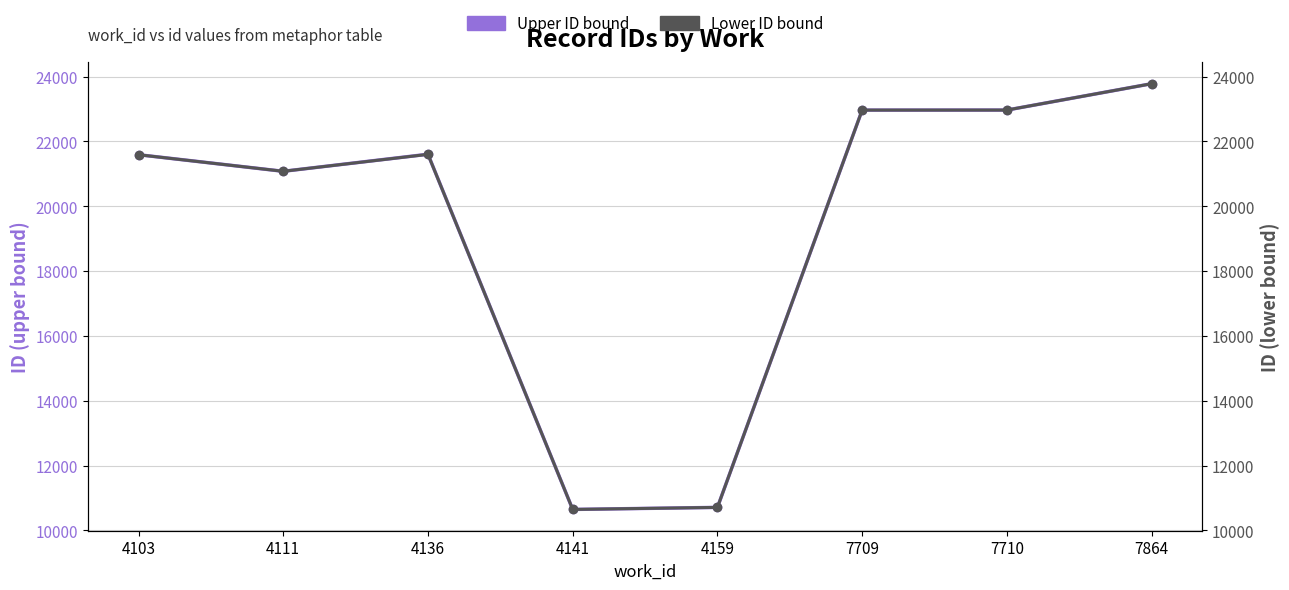

Is this an area chart (filled region under the line)?

No